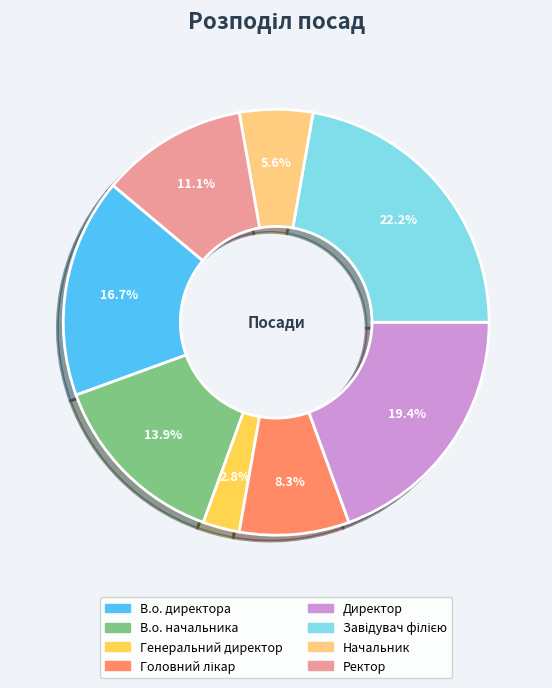

Approximately how many times larger is the value at Начальник compared to В.о. директора?

0.3